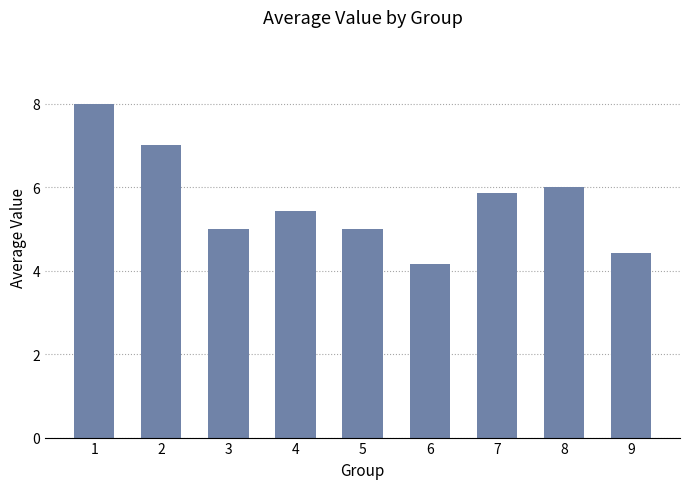

The chart shows a value of 8.1 at 4. True or false?

False